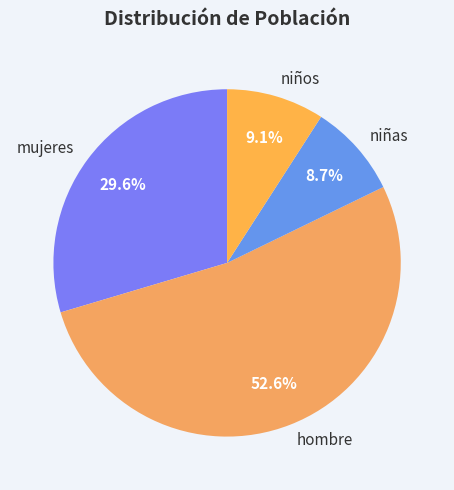

Which slice is the largest?

hombre